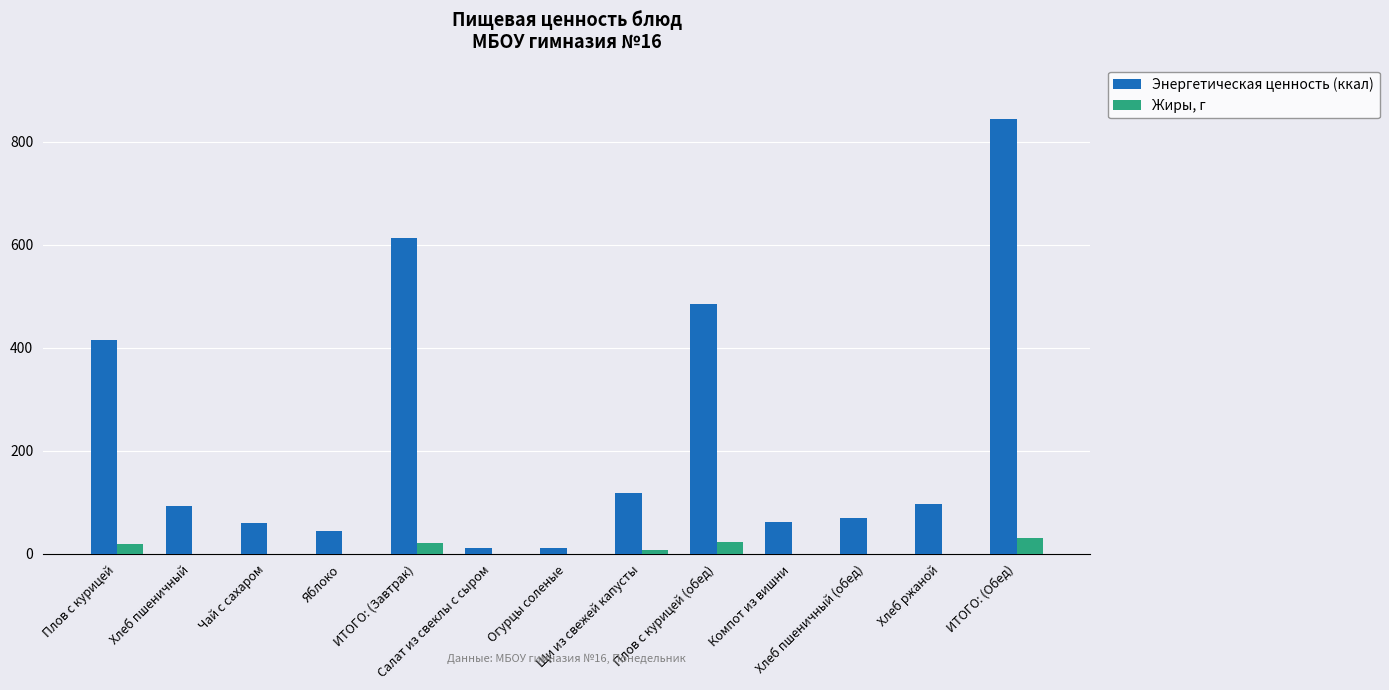

Which series has the largest total across all categories?

Энергетическая ценность (ккал)